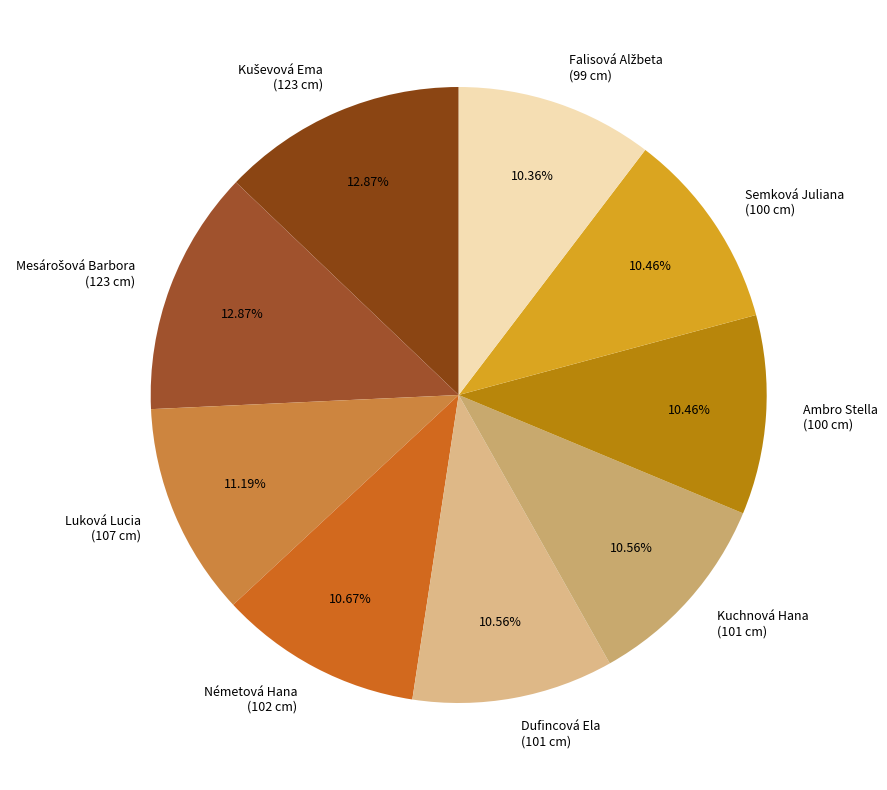

Does any single category account for the majority?

No